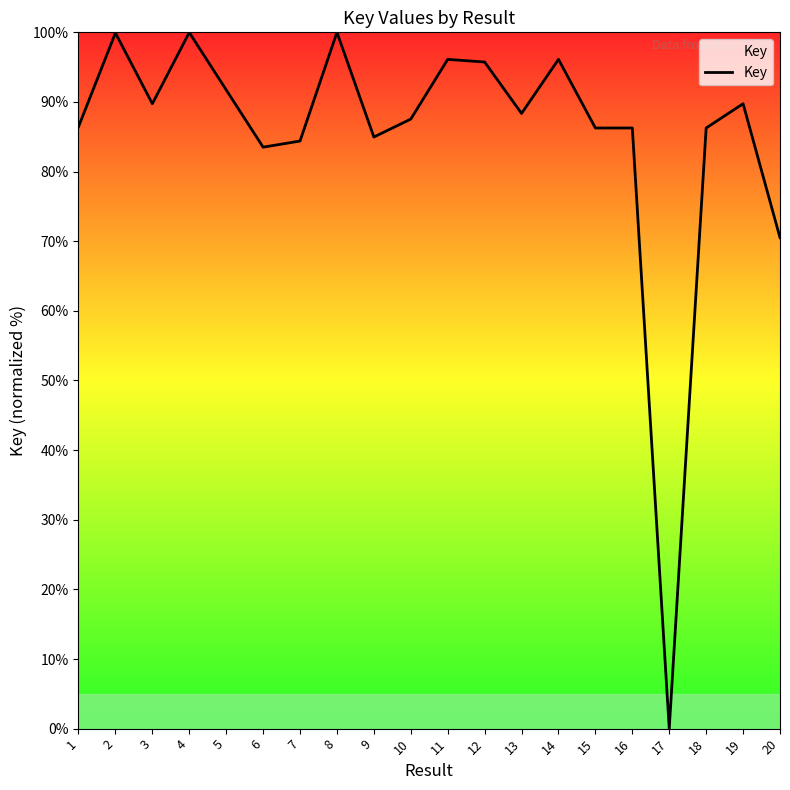

At which label is the value closest to 50?

20